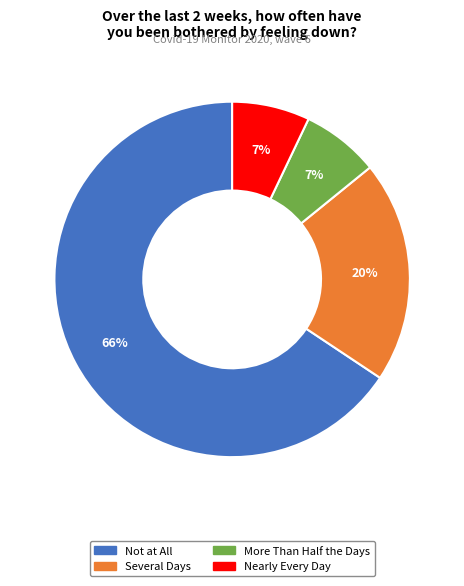

Which has a higher value, Not at All or More Than Half the Days?

Not at All